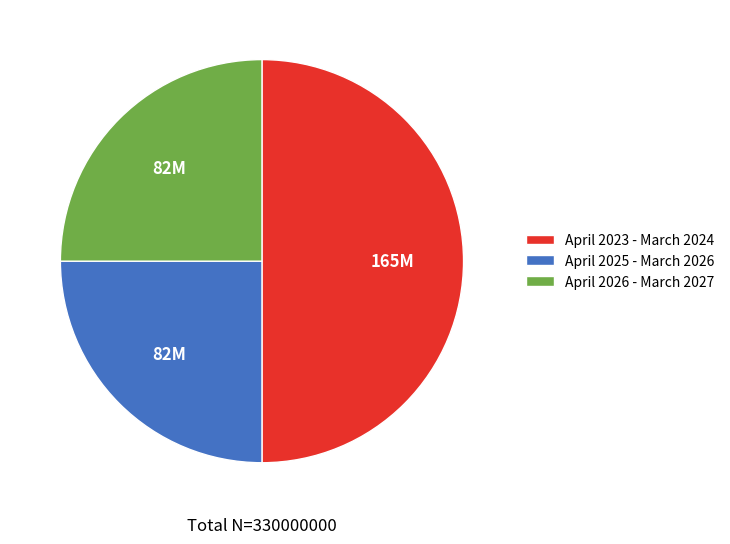

Does April 2026 - March 2027 represent more than half of the total?

No